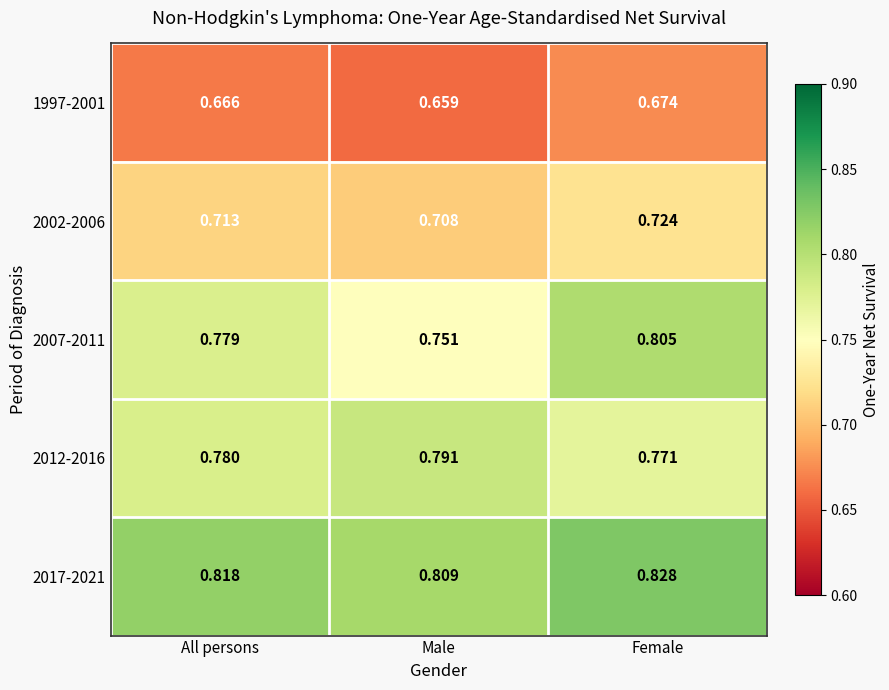

Which label corresponds to the largest value in the chart?

Female